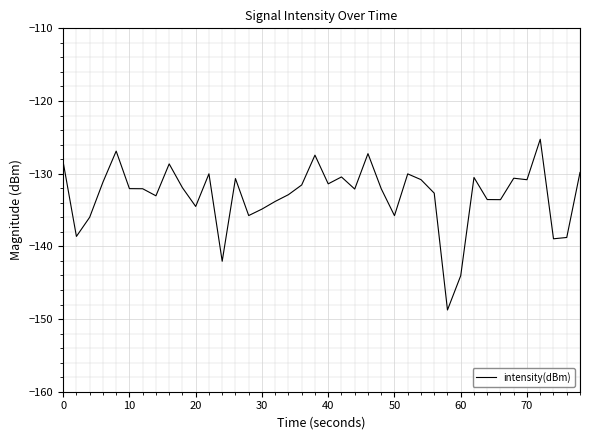

What is the minimum value shown in the chart?

-148.8